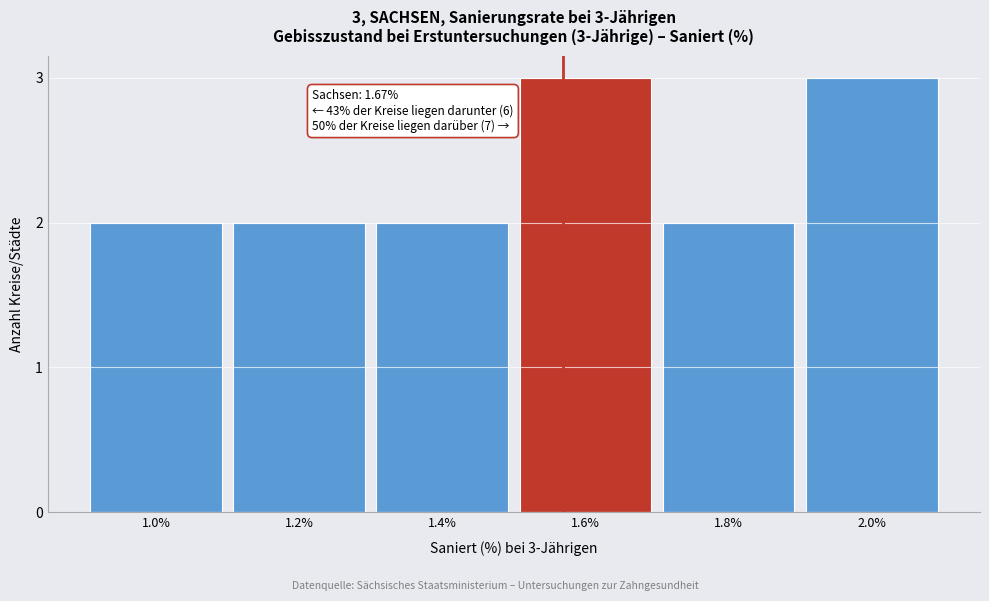

Reading left to right, extract all data points from this chart.

1.0%=2	1.2%=2	1.4%=2	1.6%=3	1.8%=2	2.0%=3